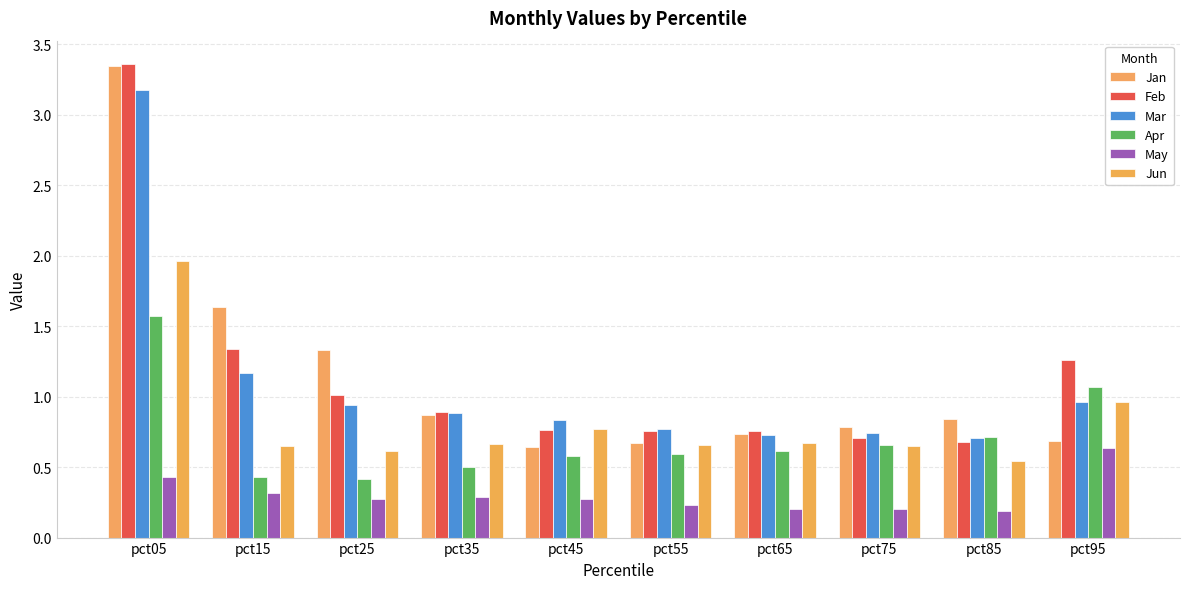

Which series has the largest range (max minus min)?

Jan